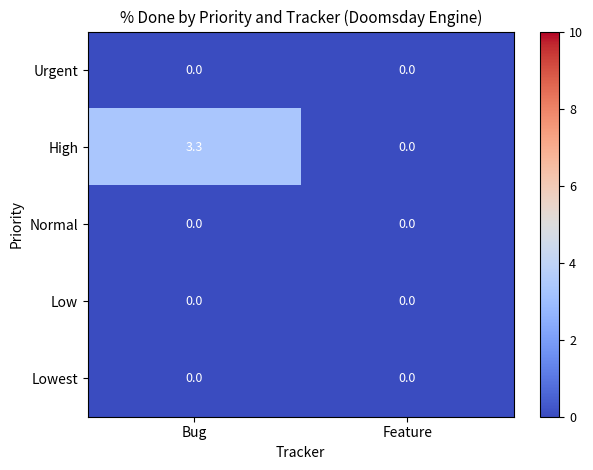

What is the maximum value shown in the chart?

3.3